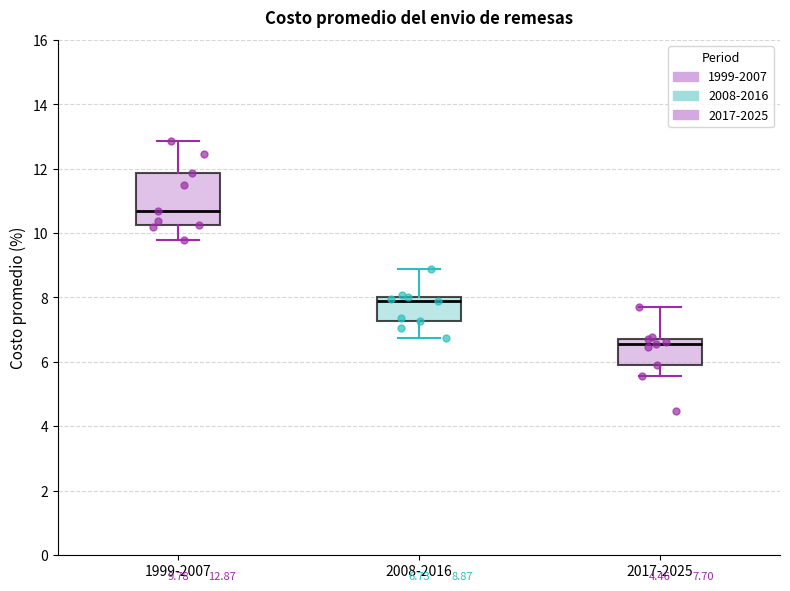

Which box is the tallest, from its lower edge to its upper edge?

1999-2007